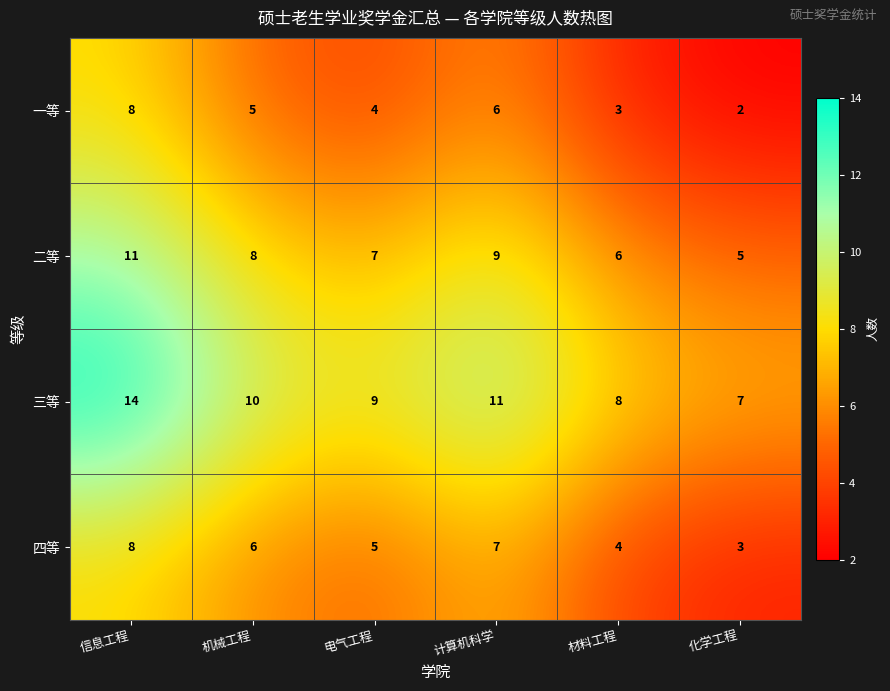

Reading right to left, what are all the values shown in this chart?

一等: 化学工程=2	材料工程=3	计算机科学=6	电气工程=4	机械工程=5	信息工程=8
二等: 化学工程=5	材料工程=6	计算机科学=9	电气工程=7	机械工程=8	信息工程=11
三等: 化学工程=7	材料工程=8	计算机科学=11	电气工程=9	机械工程=10	信息工程=14
四等: 化学工程=3	材料工程=4	计算机科学=7	电气工程=5	机械工程=6	信息工程=8